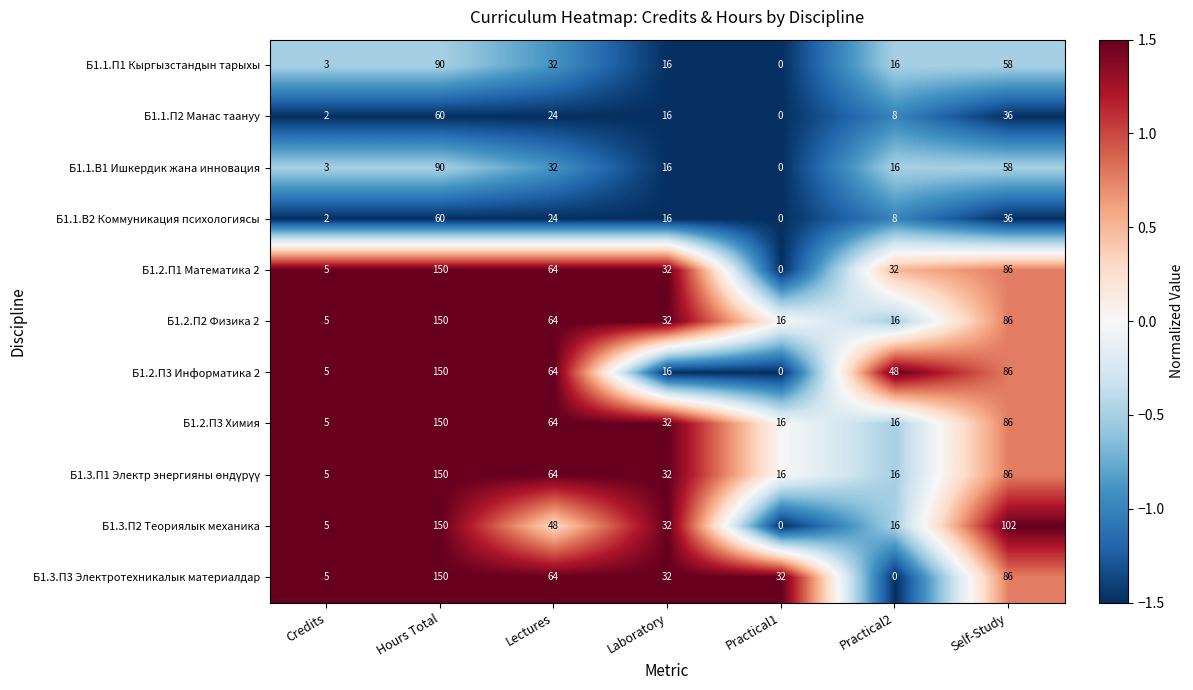

What is the sum of all Б1.1.П1 Кыргызстандын тарыхы values?

215